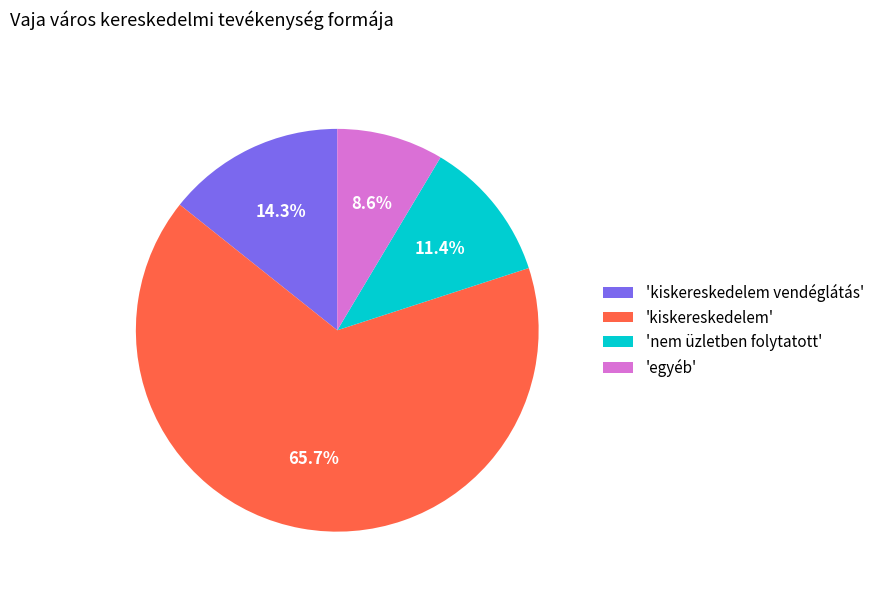

Which has a higher value, 'kiskereskedelem' or 'egyéb'?

'kiskereskedelem'